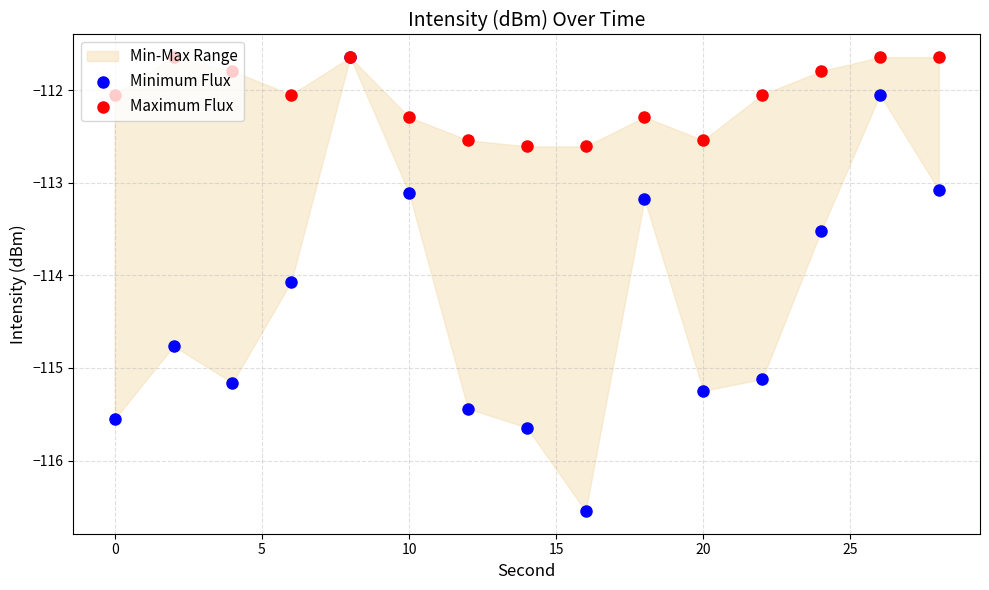

Which series has the largest total across all categories?

Maximum Flux